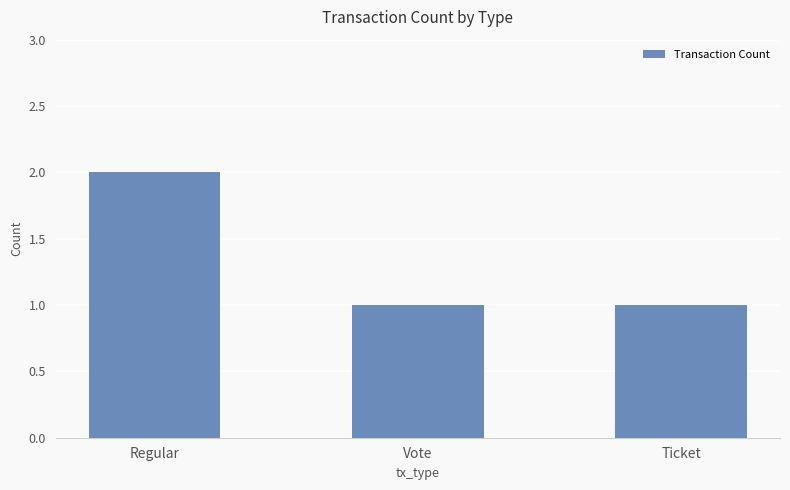

What is the sum of the values at Ticket and Regular?

3